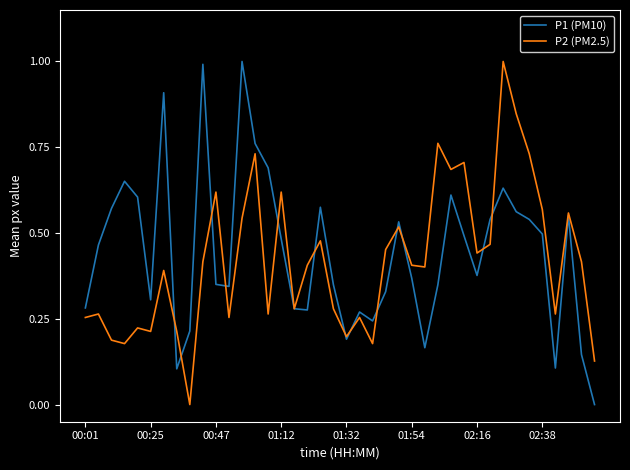

What is the maximum value for P1 (PM10)?

1.0